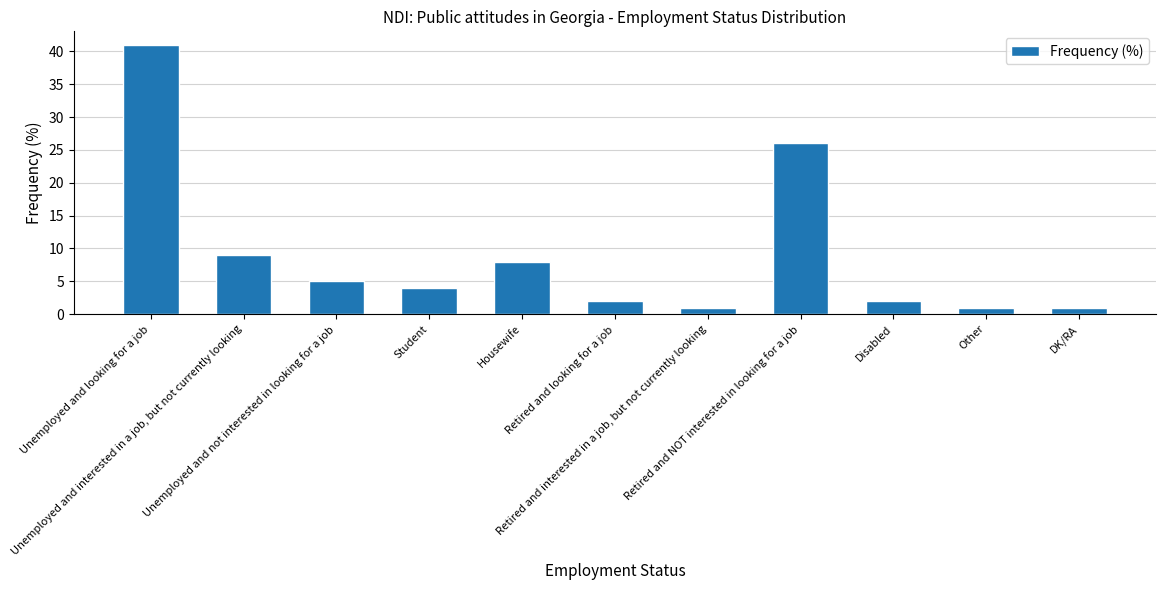

What is the difference between the second highest and second lowest values?

25